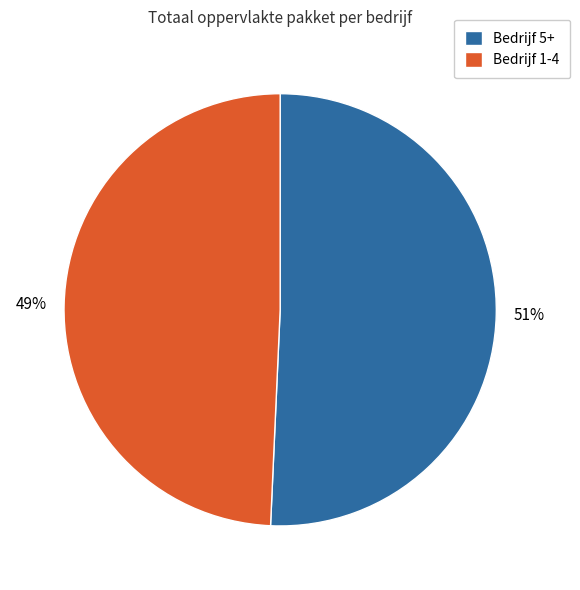

Is it true that Bedrijf 1-4 is 49% of the pie?

True